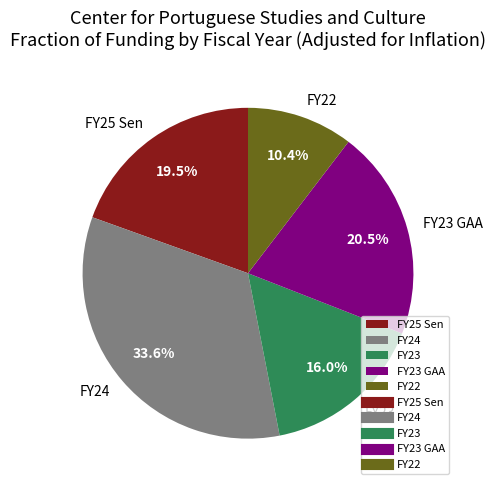

Combined, do FY23 and FY24 account for over 50%?

No